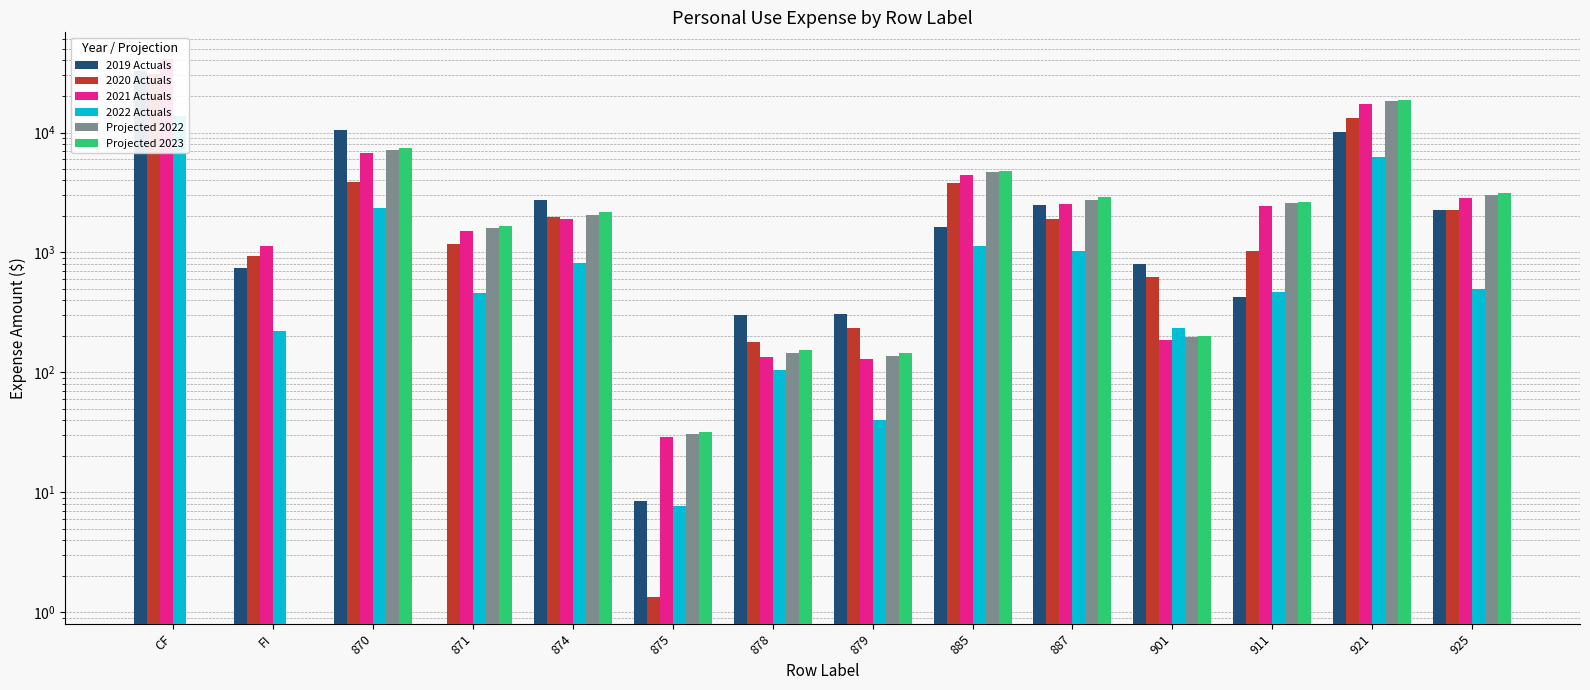

Is the value of Projected 2022 at 885 greater than the value of 2021 Actuals at 887?

Yes